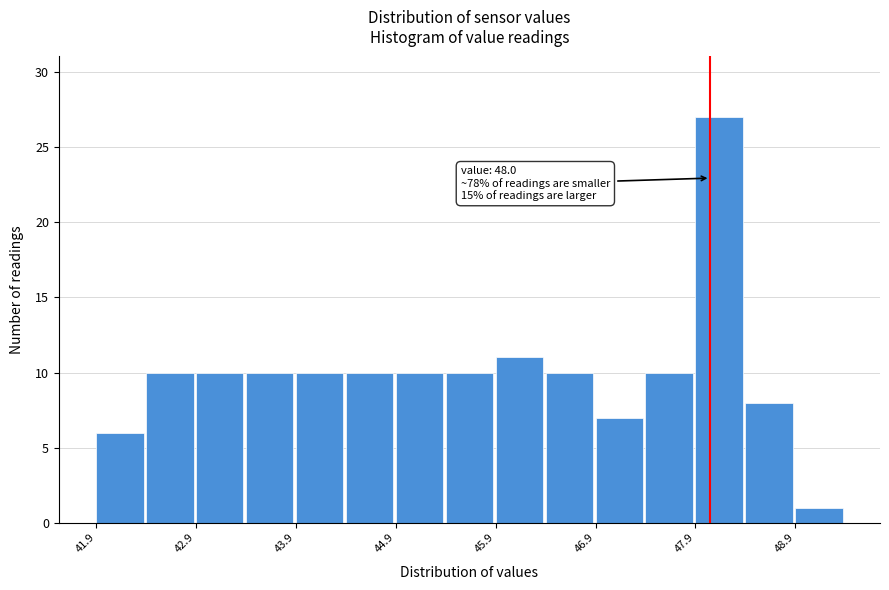

Over which range of the x-axis is the bar tallest?

47.85 to 48.35